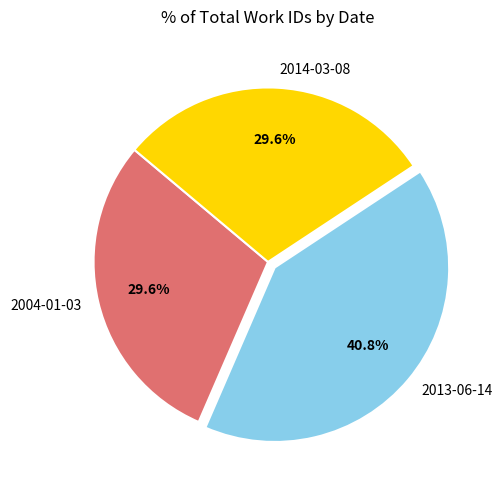

What percentage do 2014-03-08 and 2004-01-03 together represent?

59.2%